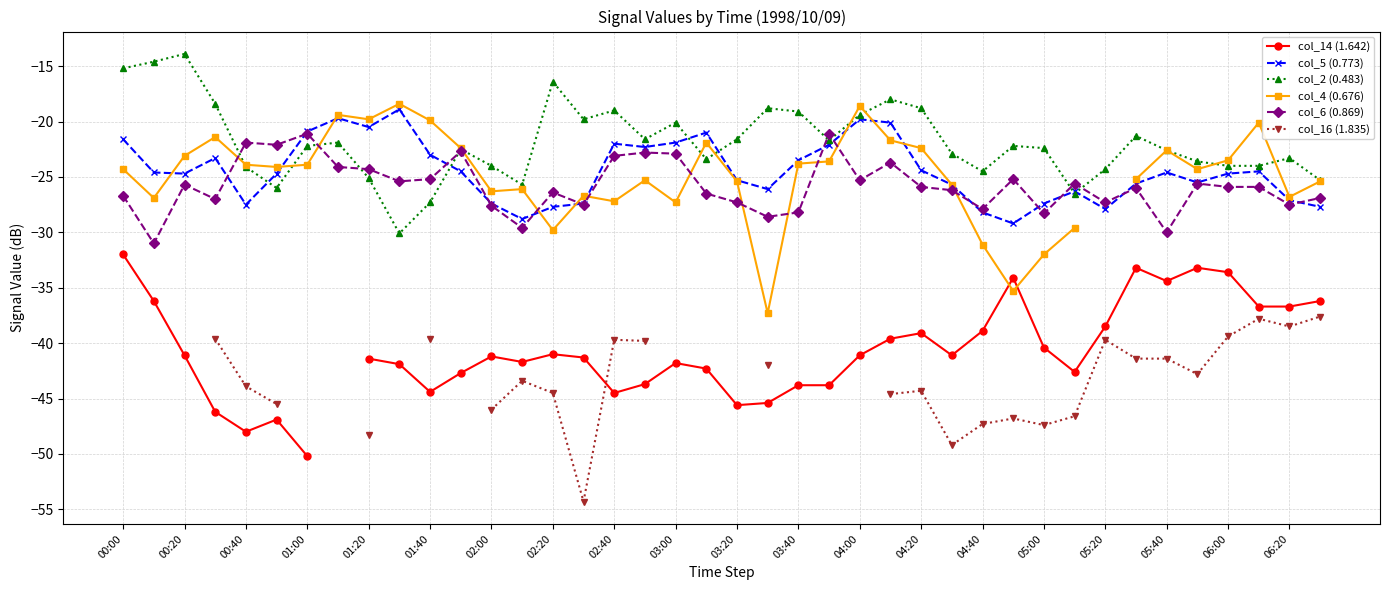

What is the highest value of the col_6 (0.869) series?

-21.1